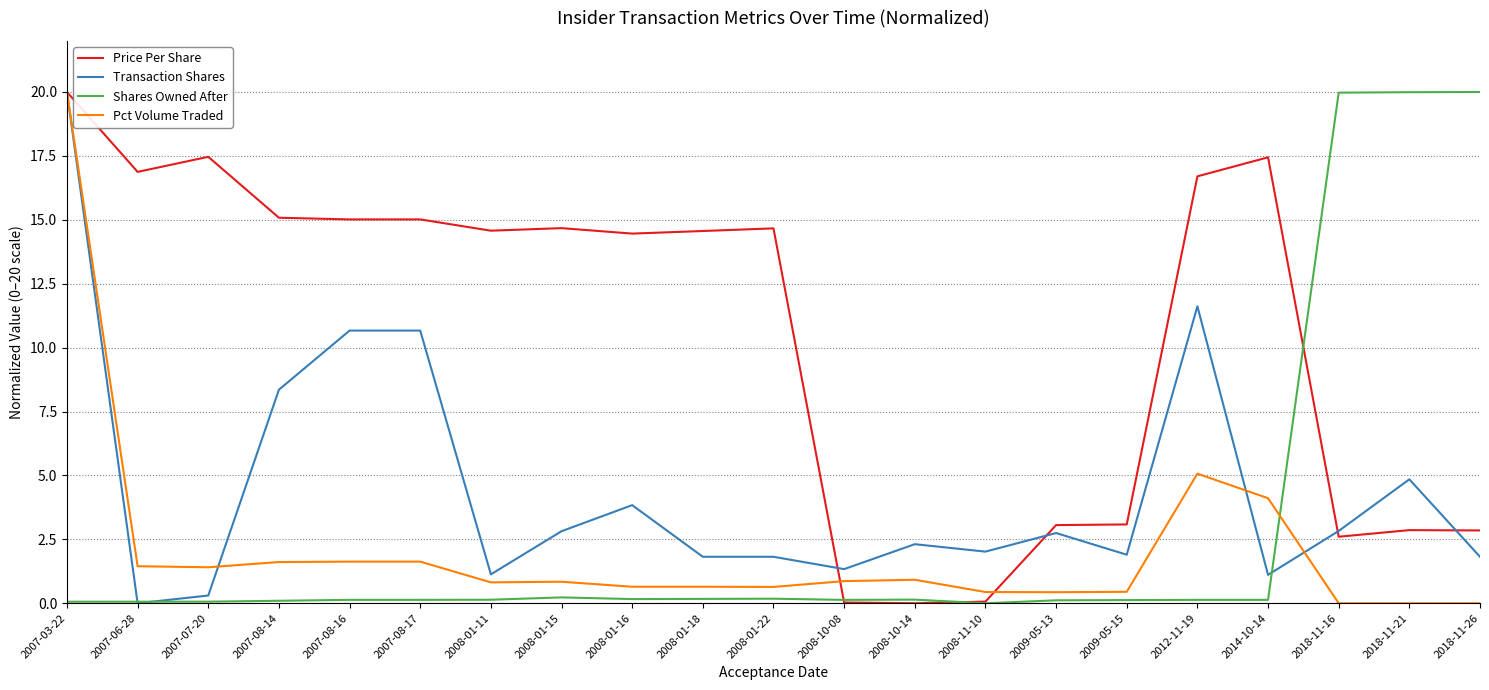

Is it true that Transaction Shares equals 1.7 at 2009-05-13?

False